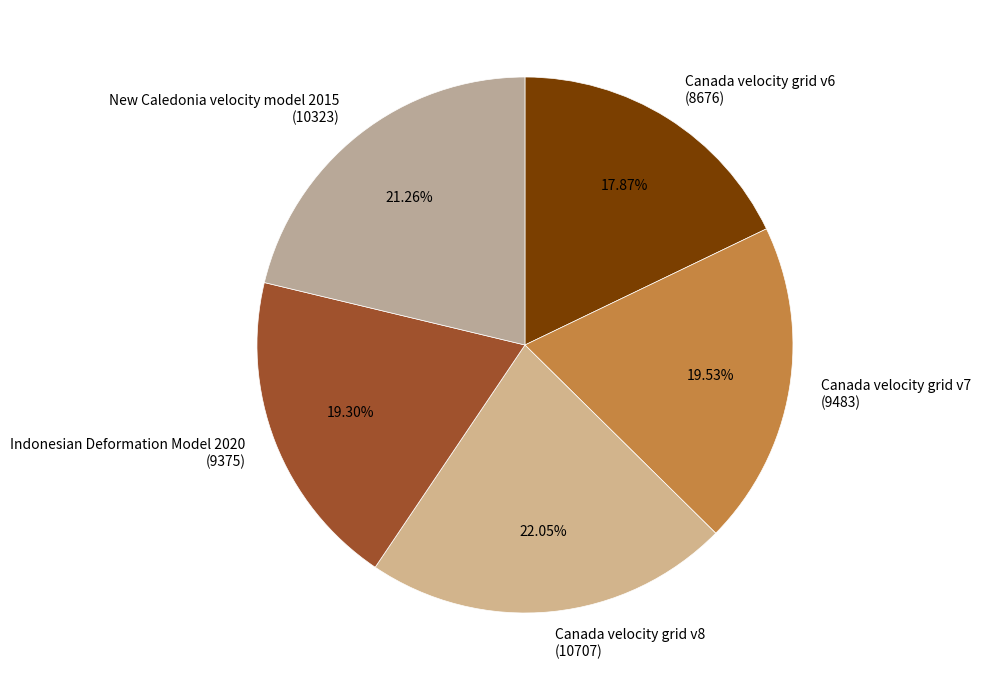

How many segments does this pie chart have?

5